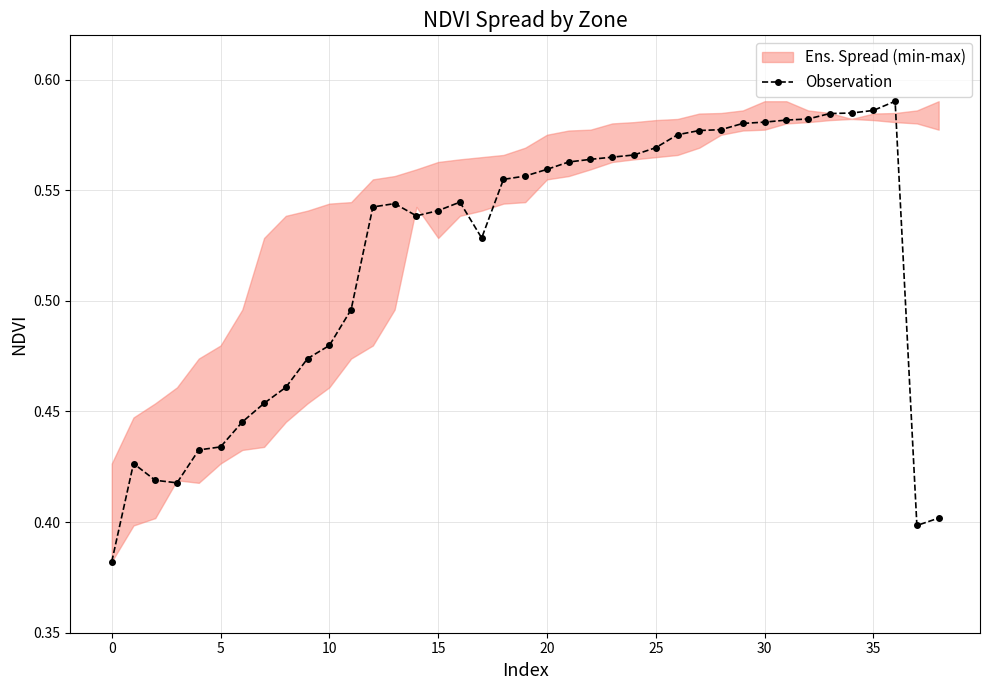

Reading left to right, list all the values displayed in this chart.

0.4	0.4	0.4	0.4	0.4	0.4	0.4	0.5	0.5	0.5	0.5	0.5	0.5	0.5	0.5	0.5	0.5	0.5	0.6	0.6	0.6	0.6	0.6	0.6	0.6	0.6	0.6	0.6	0.6	0.6	0.6	0.6	0.6	0.6	0.6	0.6	0.6	0.4	0.4